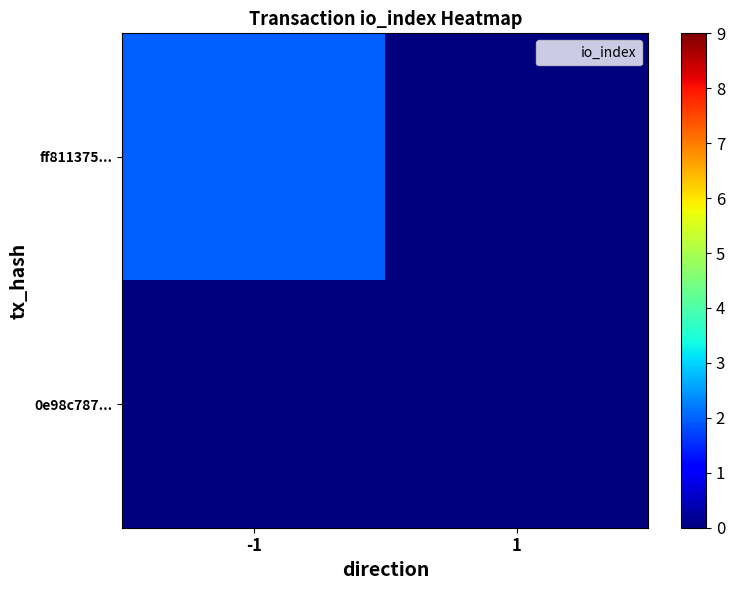

Between -1 and 1, which is larger?

-1